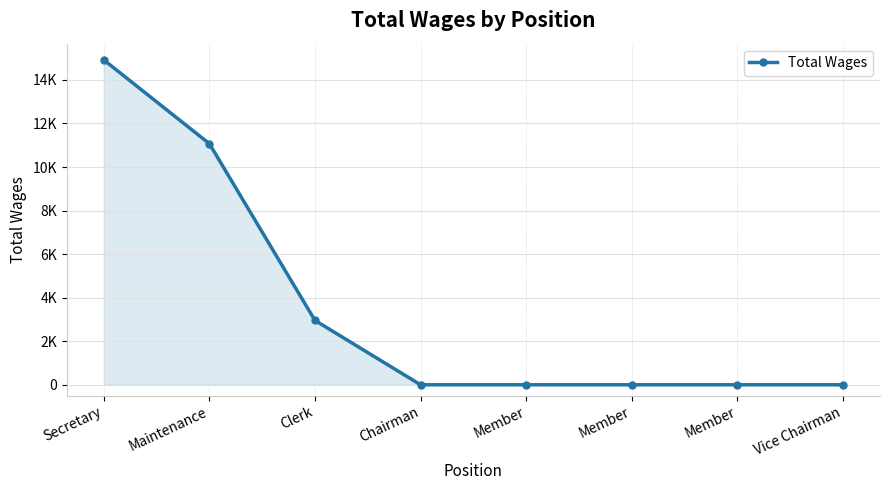

Is this an area chart (filled region under the line)?

Yes